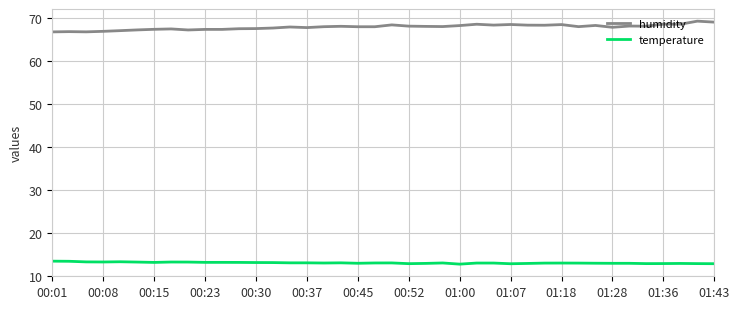

True or false: humidity has more than 2 interior local peaks.

True